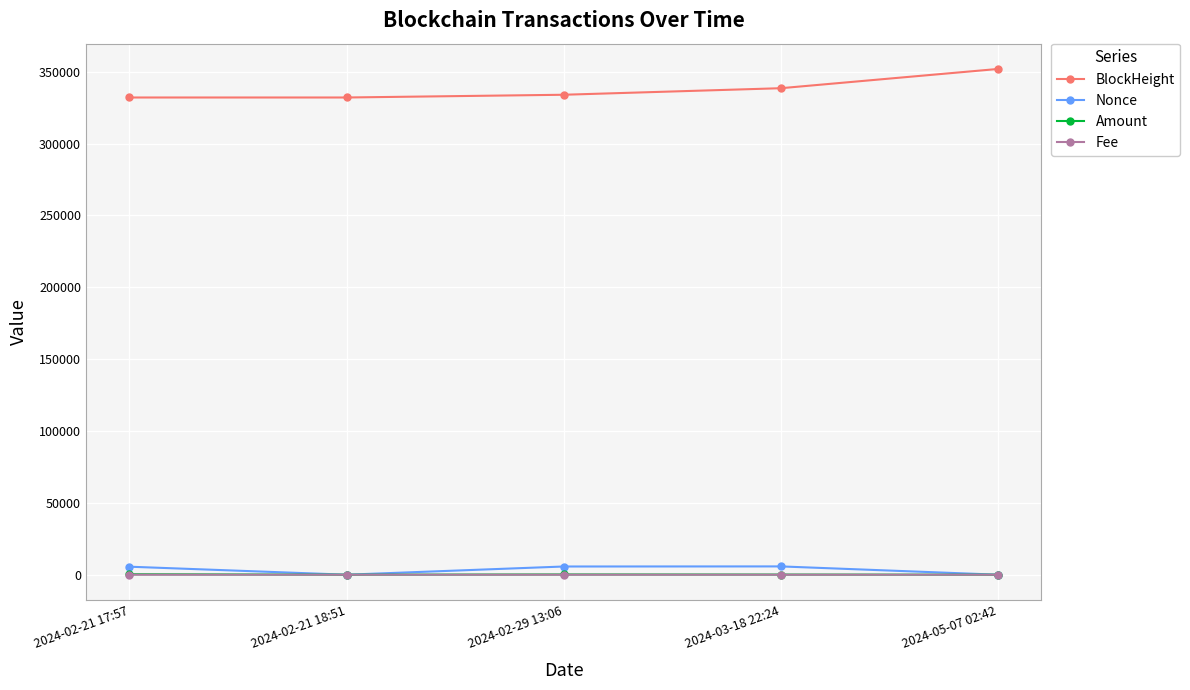

Is this an area chart (filled region under the line)?

No